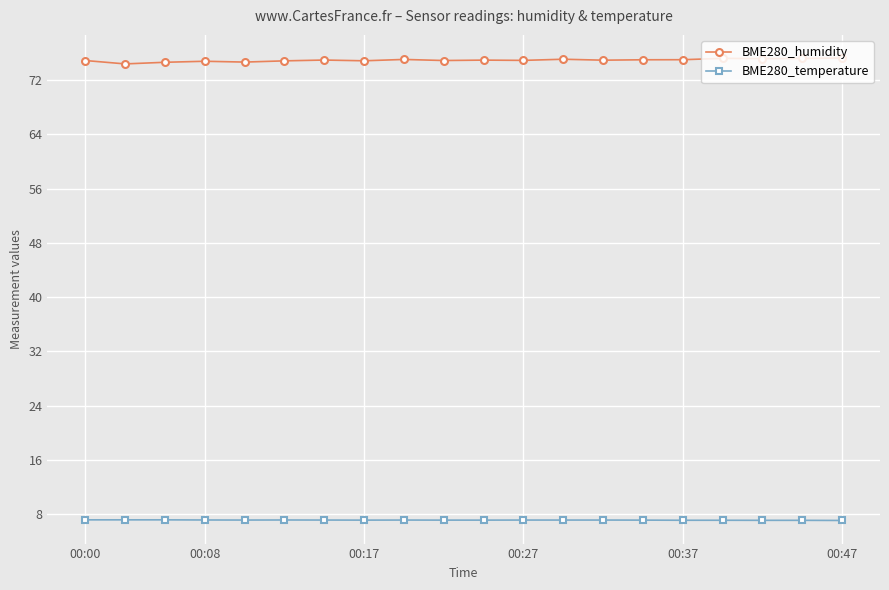

True or false: BME280_temperature and BME280_humidity intersect in this chart.

False